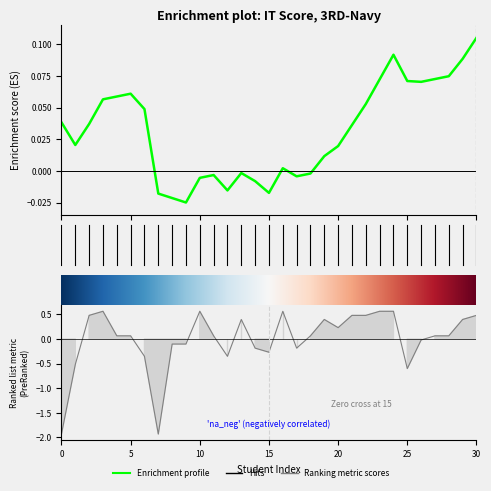

Is this an area chart (filled region under the line)?

No